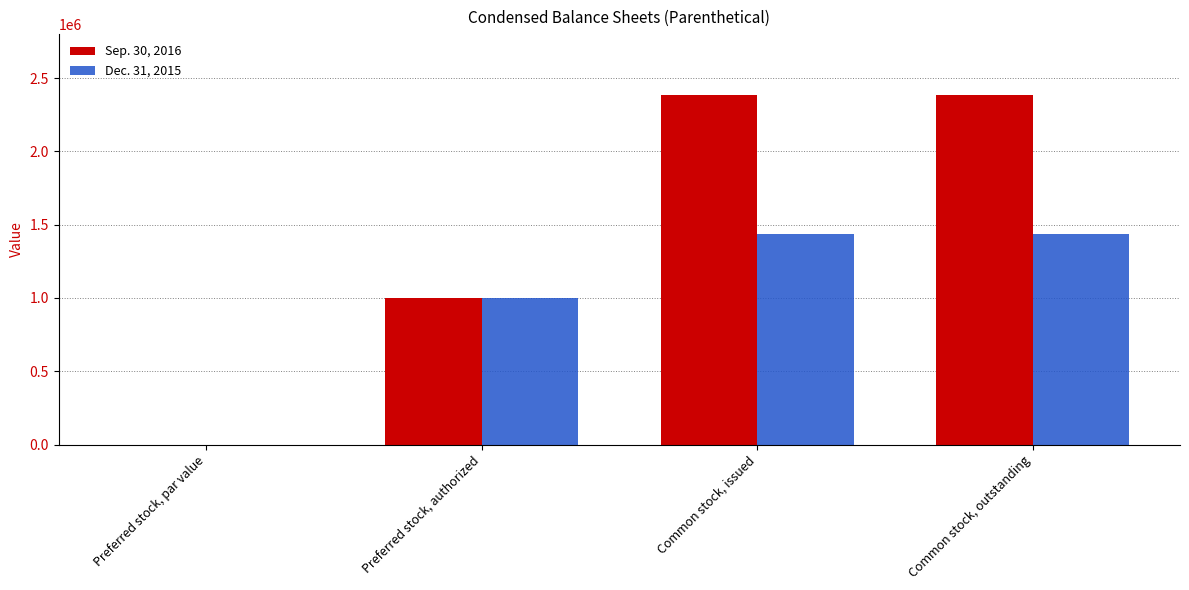

What is the sum of all Sep. 30, 2016 values?

5773612.0